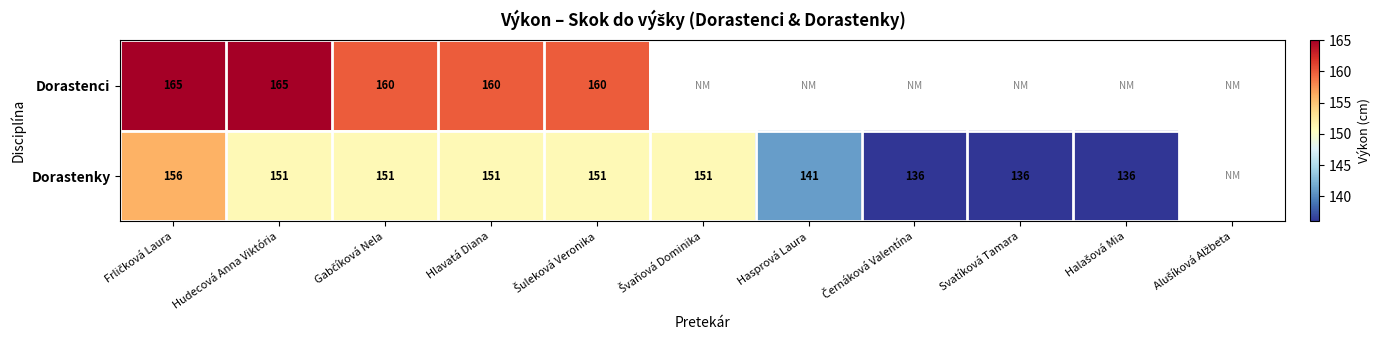

The value of Dorastenky at Svatíková Tamara is 183.9. True or false?

False